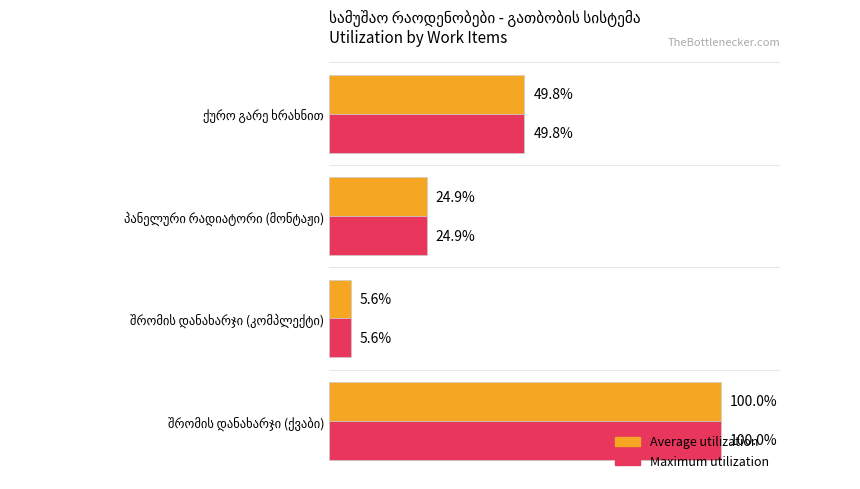

Which series has the largest total across all categories?

Average utilization